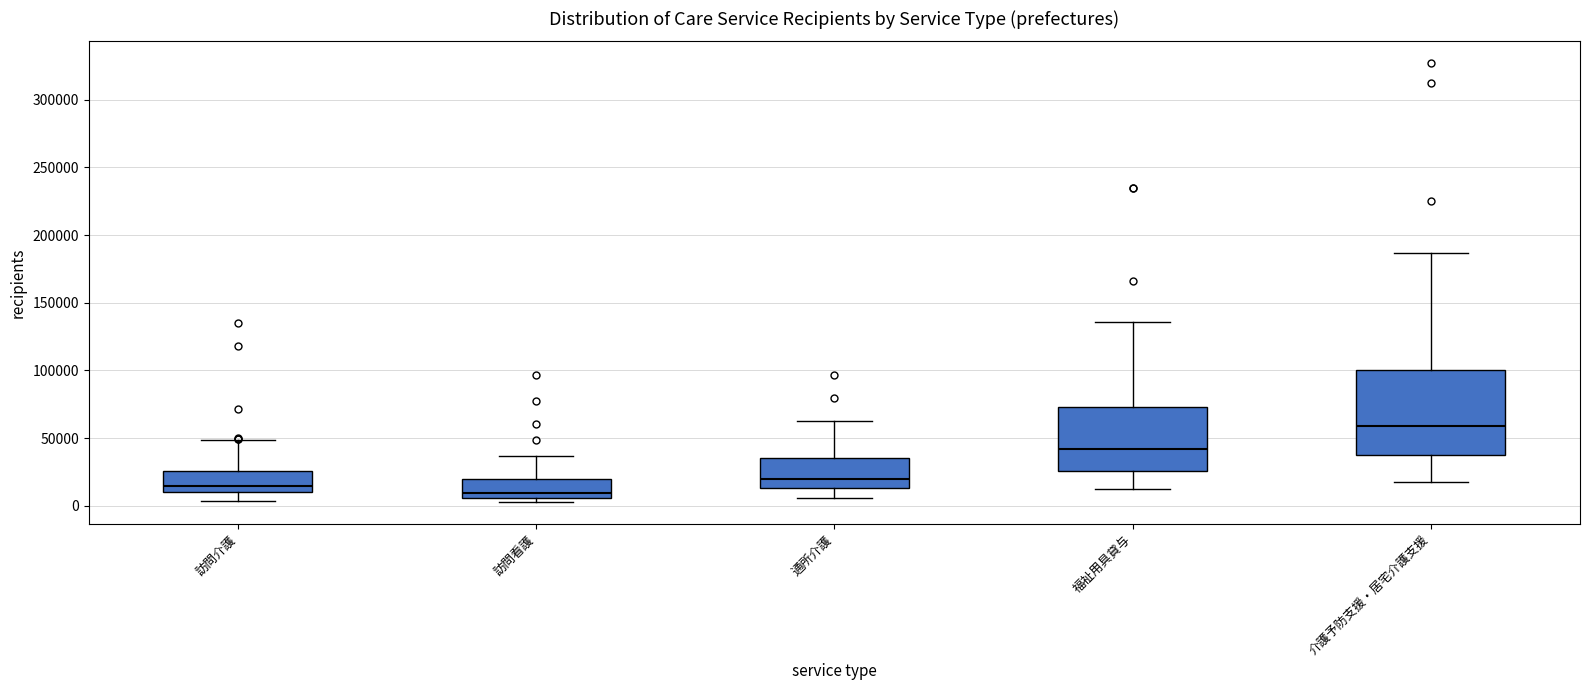

Where is the upper edge of the box for 訪問介護 on the y-axis? The values are not printed on the chart, so give them approximately, as read against the axis.

25000